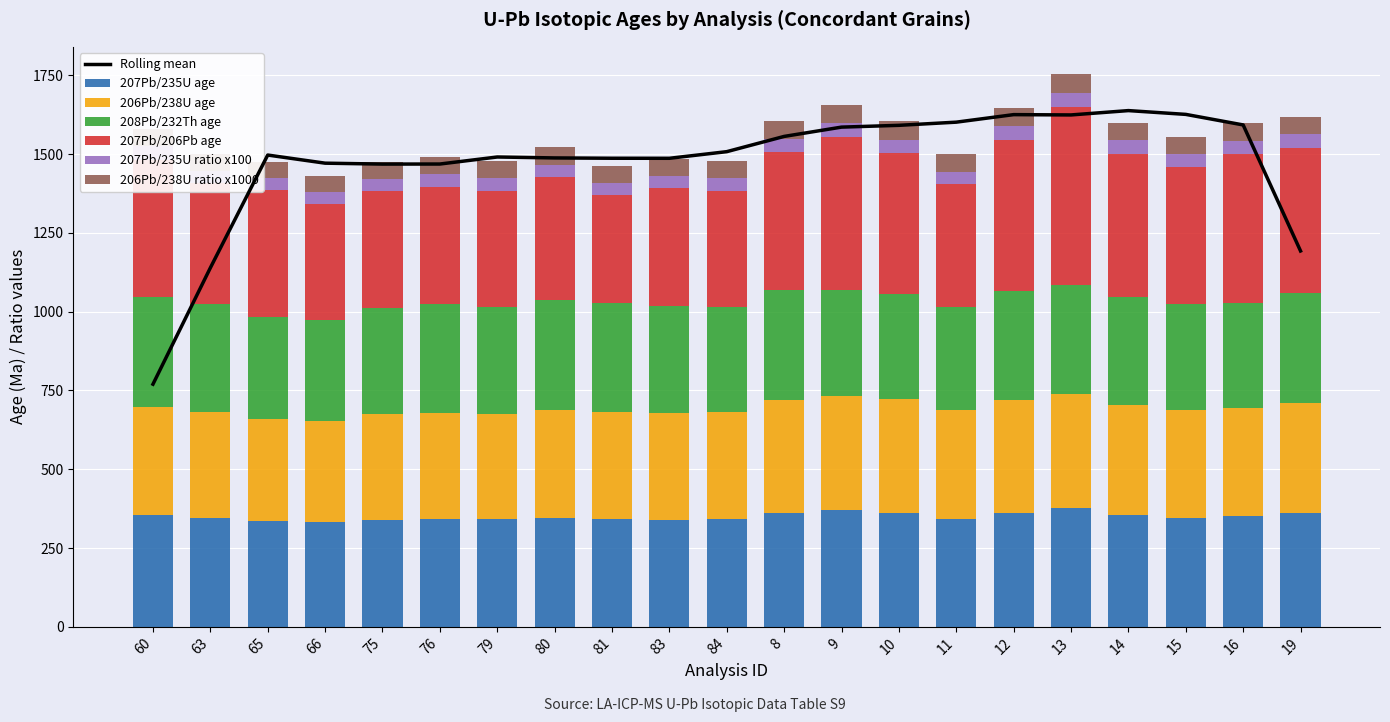

Reading left to right, list all the values displayed in this chart.

207Pb/235U age: 60=355.1	63=346.6	65=336.5	66=331.1	75=340.3	76=342.7	79=340.9	80=346.7	81=341.8	83=339.7	84=343.1	8=361.0	9=369.3	10=361.2	11=343.5	12=362.2	13=377.4	14=355.7	15=344.5	16=352.4	19=361.4
206Pb/238U age: 60=342.1	63=335.7	65=322.6	66=322.4	75=336.1	76=337.3	79=335.8	80=341.0	81=339.3	83=338.1	84=337.7	8=358.5	9=361.6	10=360.1	11=345.9	12=358.1	13=361.1	14=349.7	15=343.0	16=341.3	19=348.2
208Pb/232Th age: 60=350.8	63=340.6	65=324.3	66=321.1	75=336.5	76=345.5	79=337.7	80=348.9	81=346.2	83=340.9	84=333.5	8=350.4	9=337.4	10=335.7	11=326.2	12=343.7	13=346.3	14=341.2	15=337.6	16=333.4	19=348.7
207Pb/206Pb age: 60=434.0	63=384.0	65=402.0	66=367.0	75=369.0	76=370.0	79=369.0	80=389.0	81=342.0	83=373.0	84=368.0	8=435.0	9=487.0	10=446.0	11=388.0	12=481.0	13=565.0	14=455.0	15=434.0	16=474.0	19=462.0
207Pb/235U ratio x100: 60=41.9	63=40.7	65=39.3	66=38.6	75=39.9	76=40.2	79=40.0	80=40.8	81=40.1	83=39.8	84=40.2	8=42.7	9=44.0	10=42.8	11=40.3	12=42.9	13=45.1	14=42.0	15=40.4	16=41.5	19=42.8
206Pb/238U ratio x1000: 60=54.5	63=53.5	65=51.3	66=51.3	75=53.5	76=53.7	79=53.5	80=54.3	81=54.1	83=53.8	84=53.8	8=57.2	9=57.7	10=57.5	11=55.1	12=57.1	13=57.6	14=55.8	15=54.7	16=54.4	19=55.5